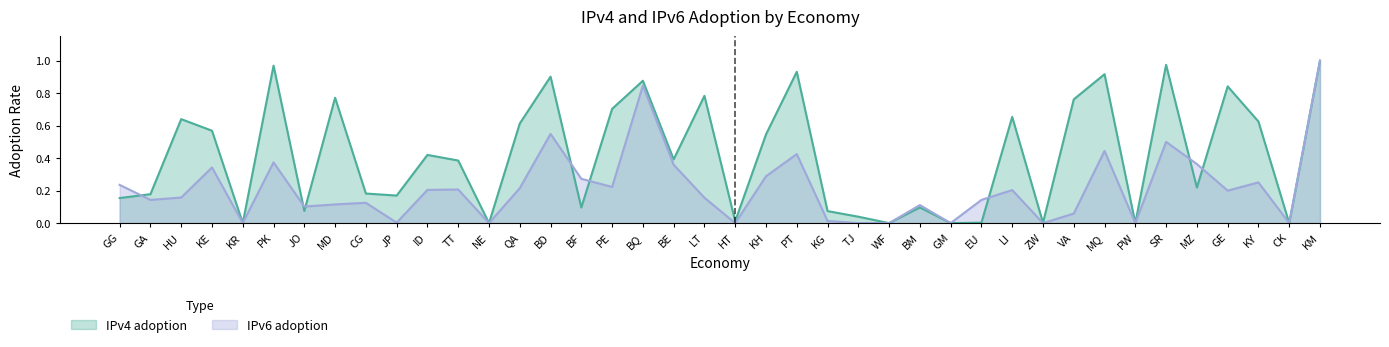

Which series changed the most between JO and WF?

IPv6 adoption